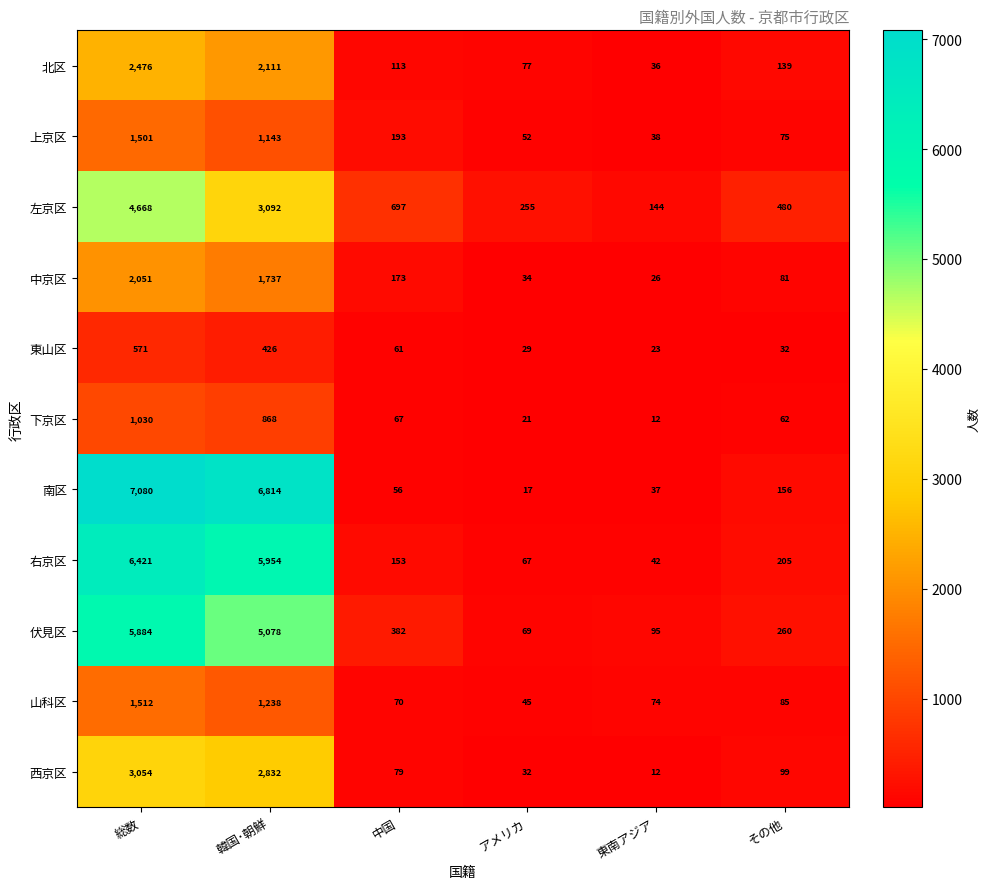

At which label does 右京区 first exceed 205?

総数